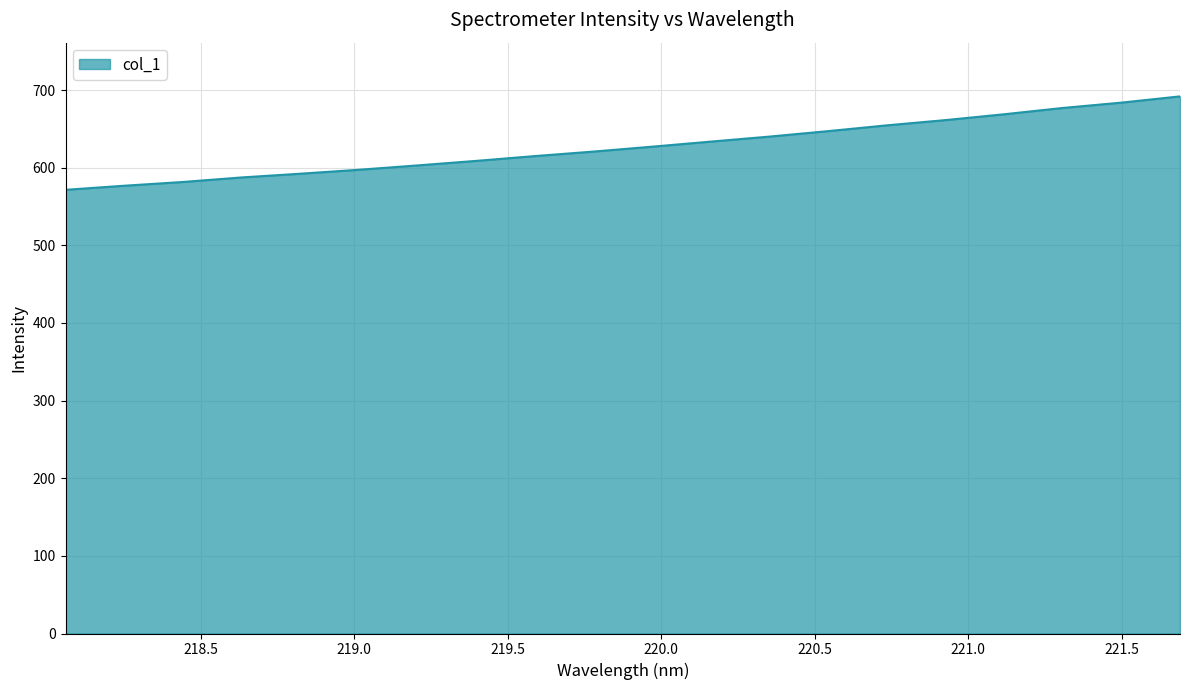

What is the difference between the maximum and minimum values?

120.3